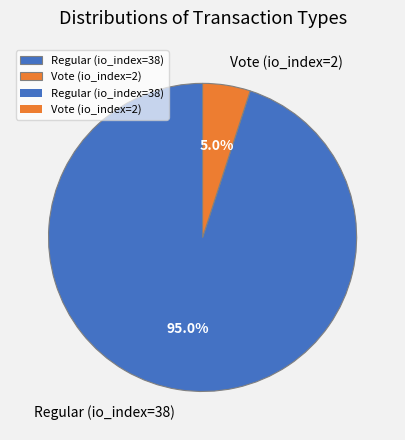

To the nearest percent, what portion does Regular (io_index=38) represent?

95%